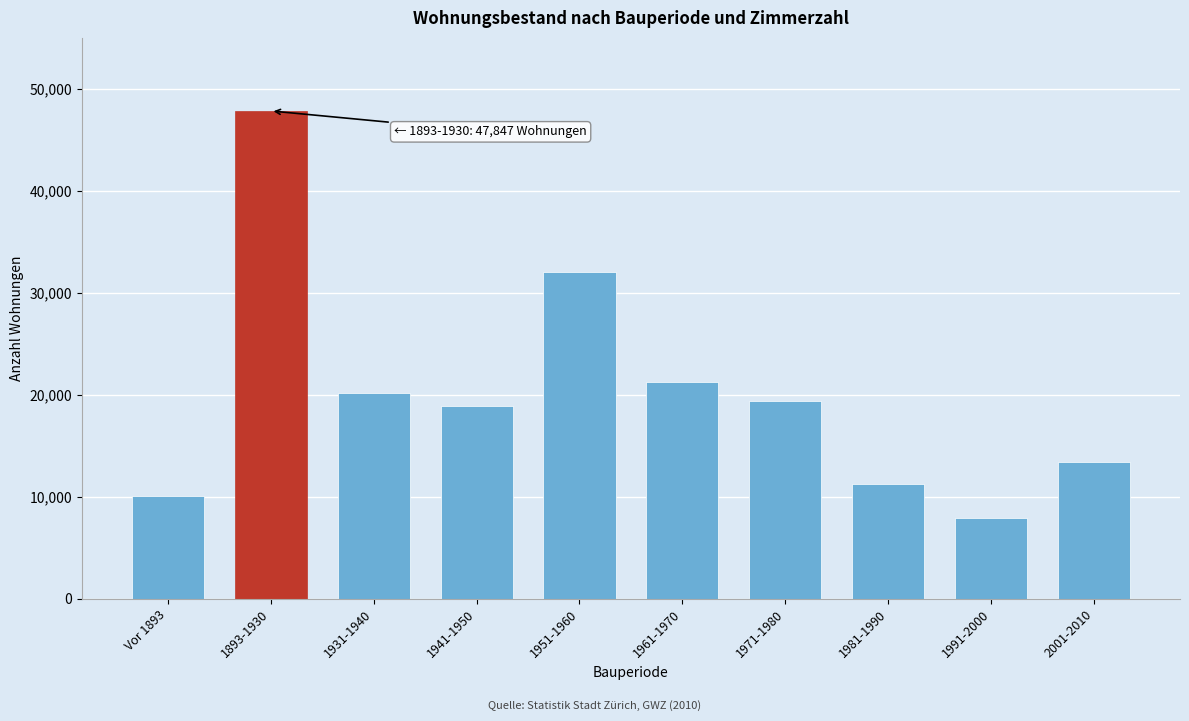

Reading left to right, transcribe all the data shown in this chart.

Vor 1893=10077	1893-1930=47847	1931-1940=20145	1941-1950=18943	1951-1960=32074	1961-1970=21269	1971-1980=19426	1981-1990=11214	1991-2000=7923	2001-2010=13377